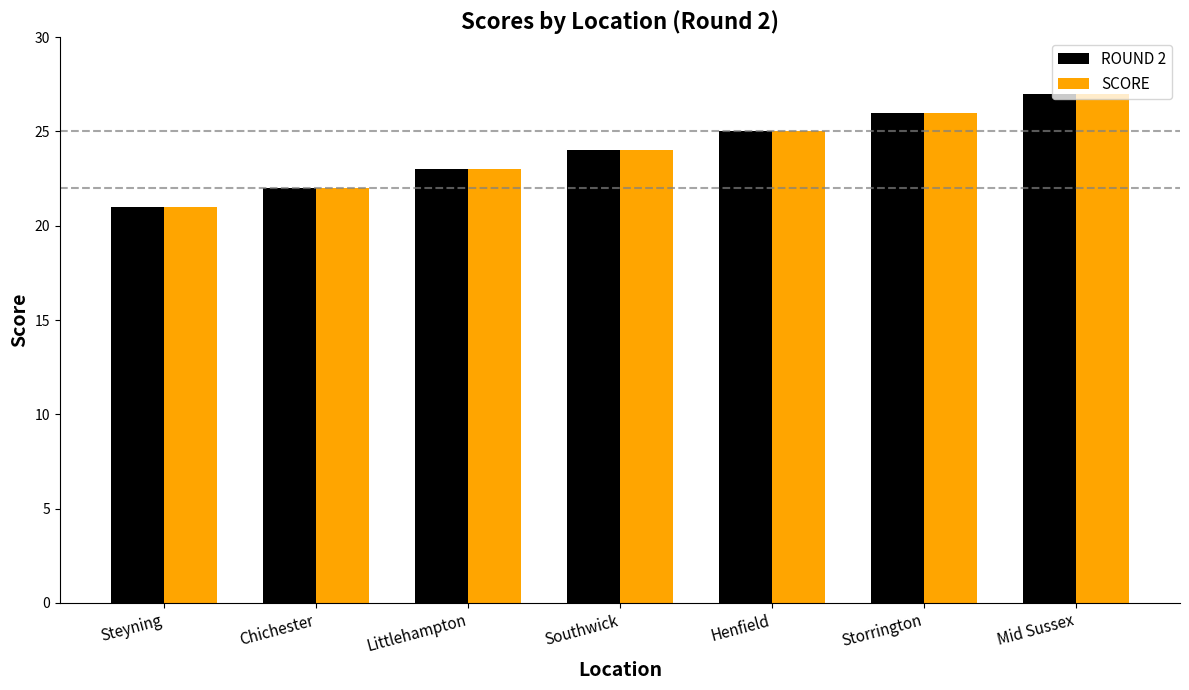

Rank the categories by ROUND 2 value from highest to lowest.

Mid Sussex, Storrington, Henfield, Southwick, Littlehampton, Chichester, Steyning